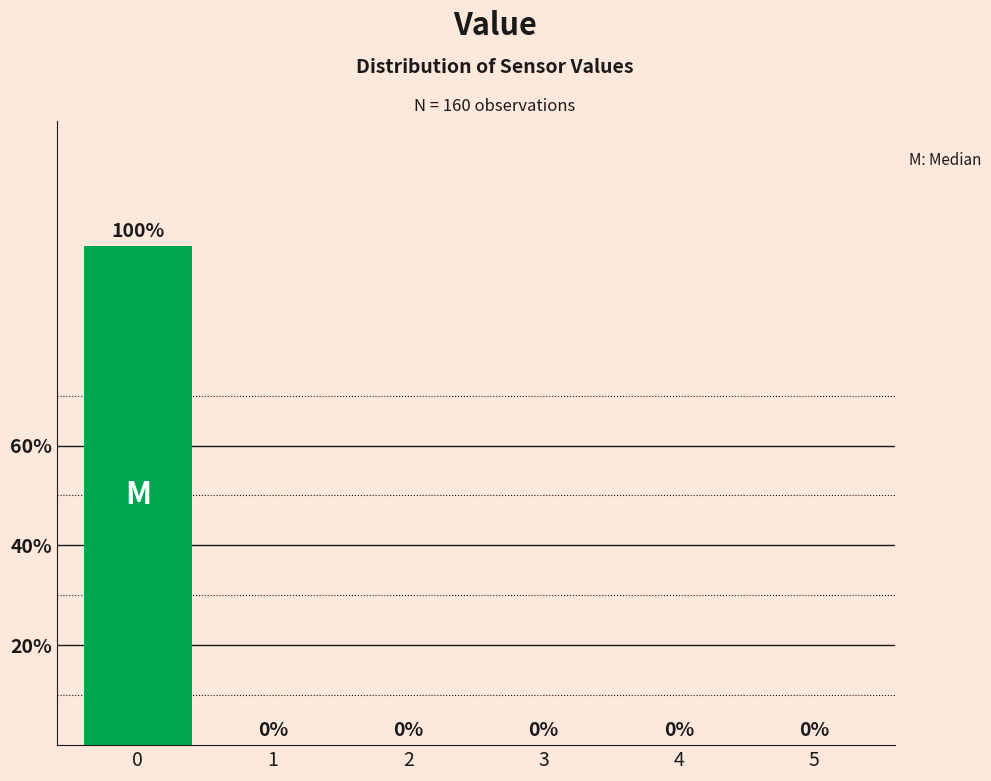

Reading left to right, what are all the values shown in this chart?

0=100	1=0	2=0	3=0	4=0	5=0